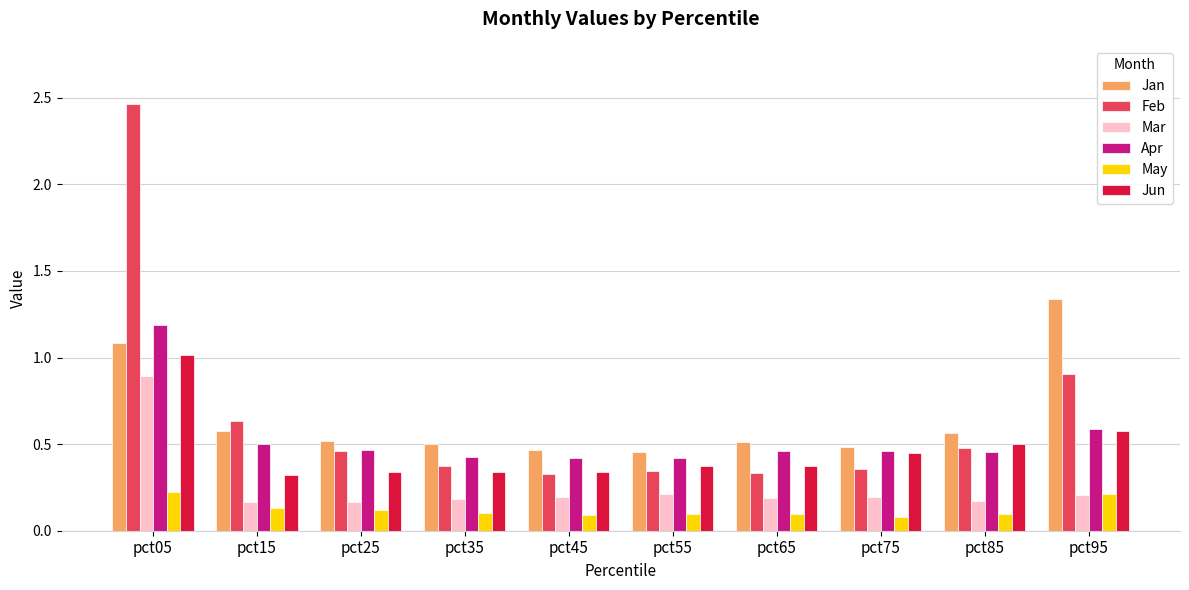

List the series in order of their peak value, highest first.

Feb, Jan, Apr, Jun, Mar, May